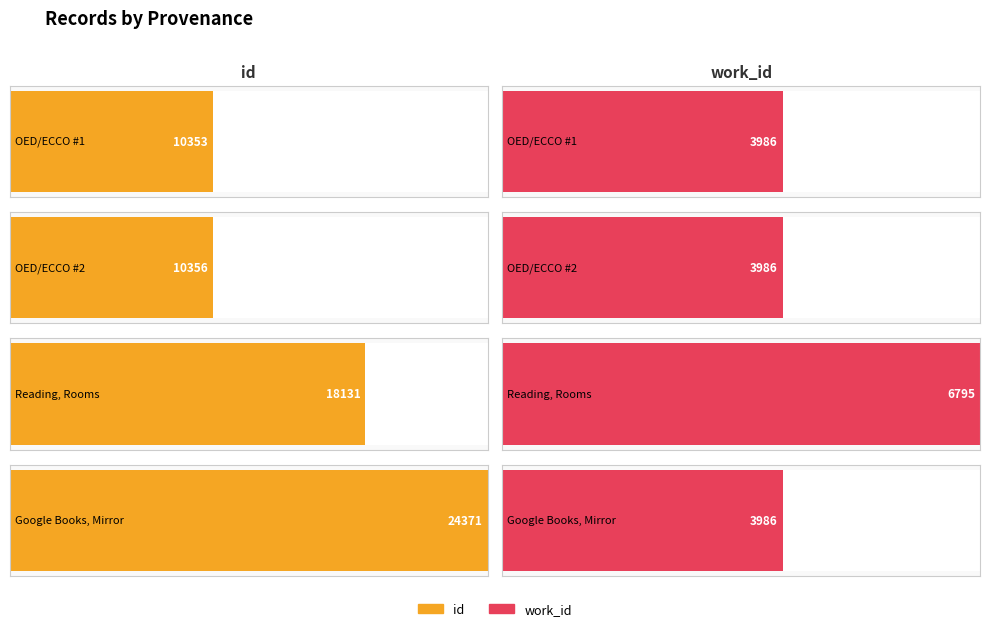

How many values in the work_id series exceed 3986?

1